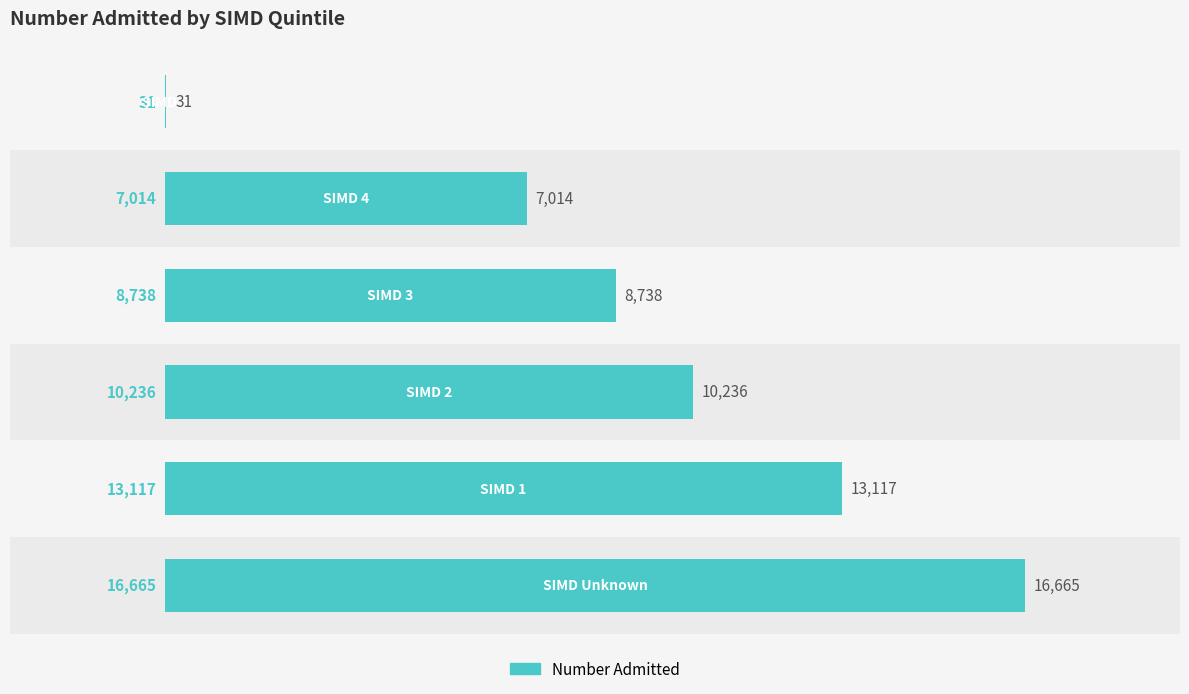

Count the values in the range 7014 to 13117.

4